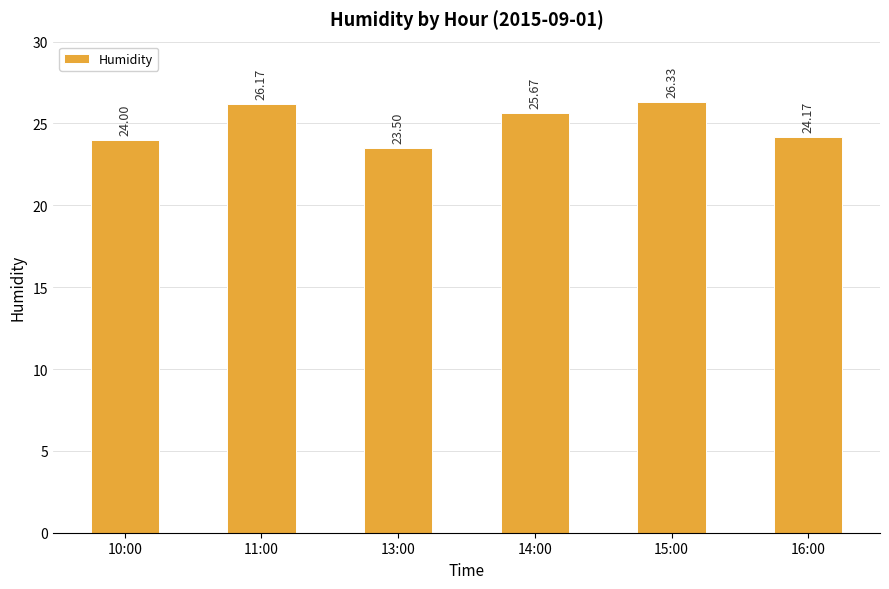

What is the change in value from 15:00 to 16:00?

-2.2